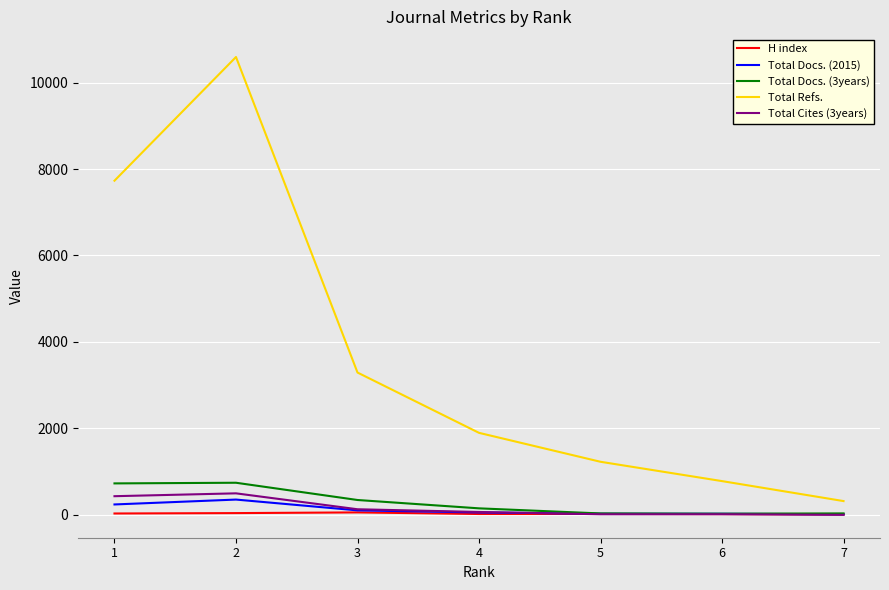

What are all the series names shown in the legend?

H index, Total Docs. (2015), Total Docs. (3years), Total Refs., Total Cites (3years)